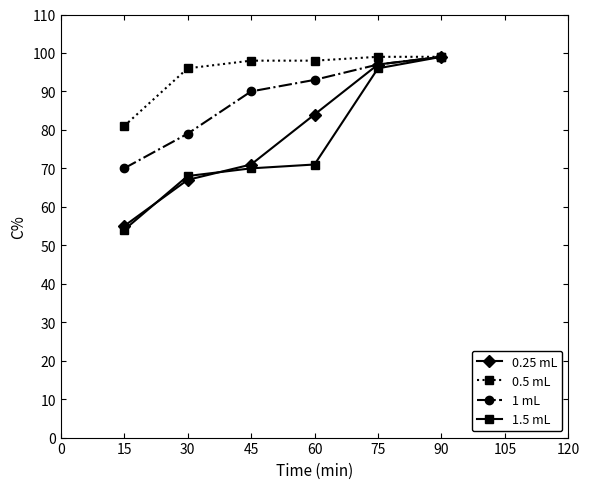

True or false: 1.5 mL has more than 0 points higher than both neighbors.

False